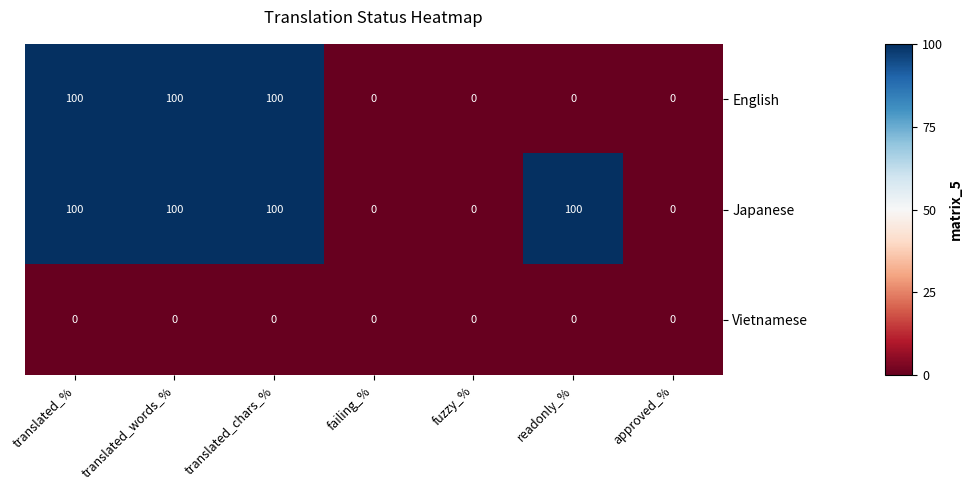

List the series in order of their overall mean, highest first.

Japanese, English, Vietnamese